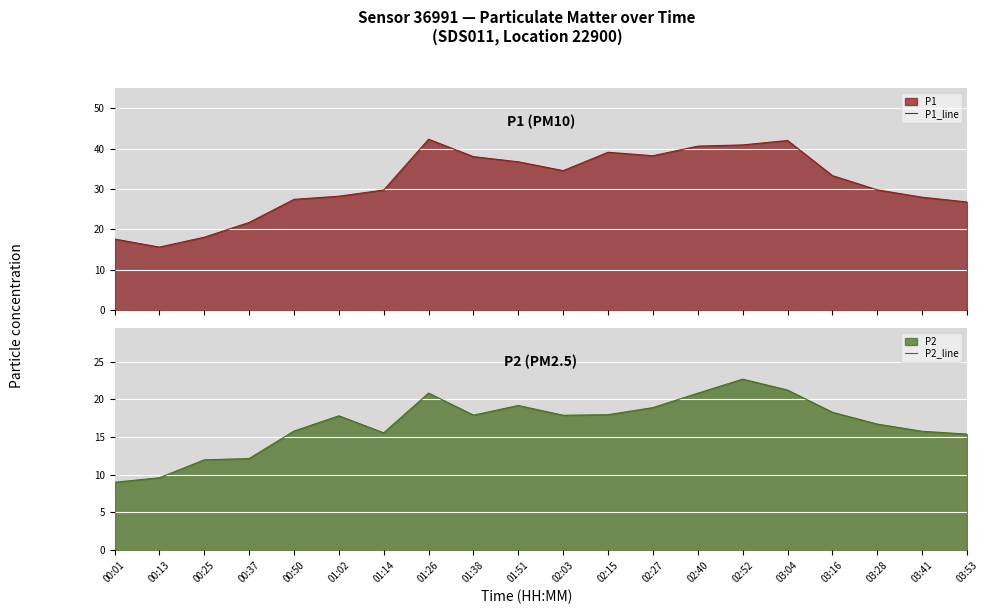

At which category does P2_line reach its first local valley?

01:14